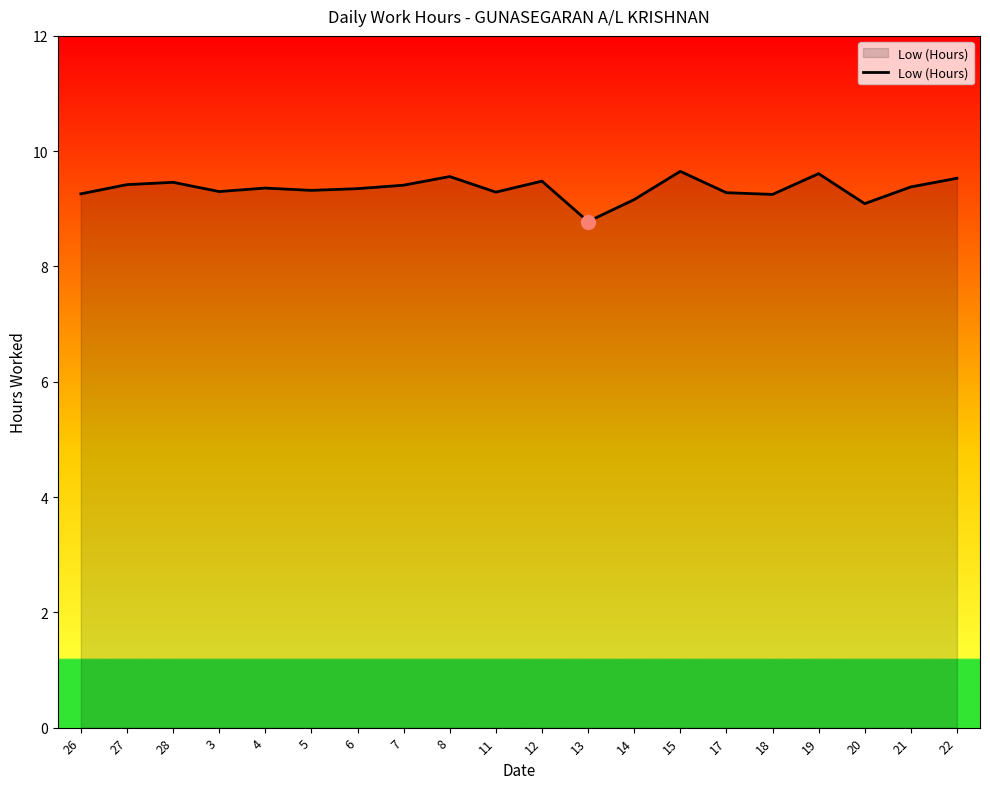

What is the change in value from 28 to 4?

-0.1